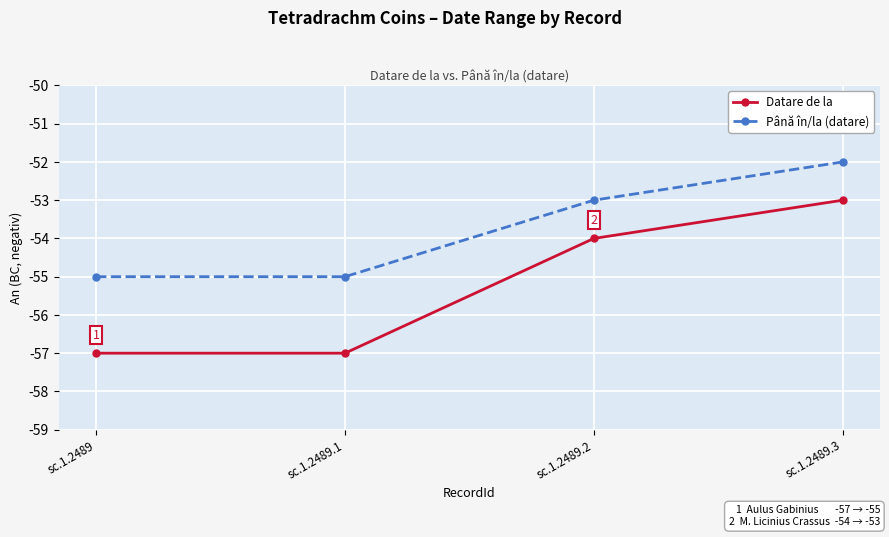

What are all the series names shown in the legend?

Datare de la, Până în/la (datare)